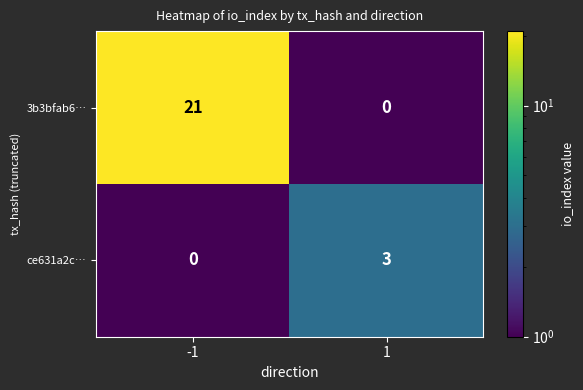

What is the total value across all series at 1?

3